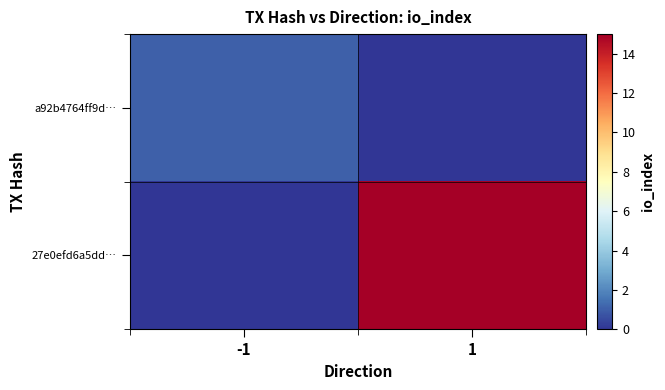

Between -1 and 1, which is larger?

-1